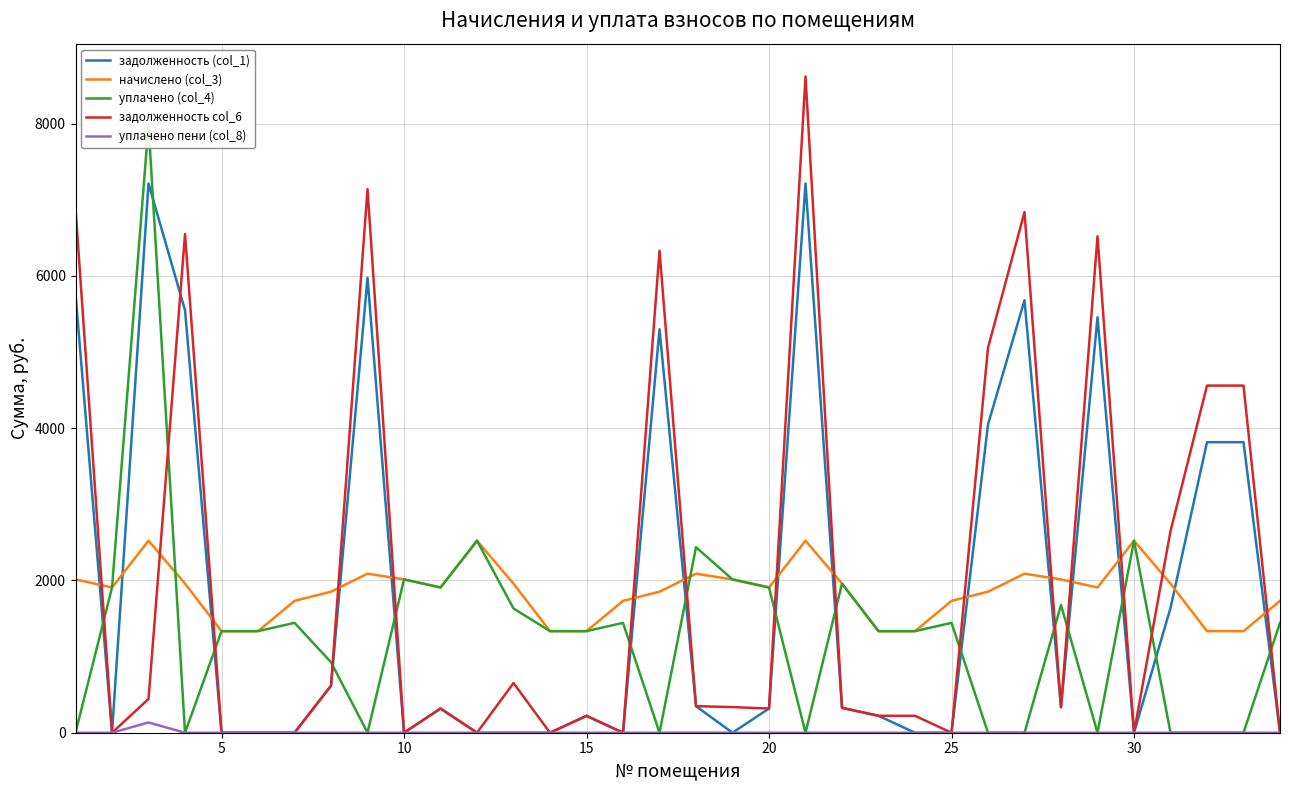

At how many categories does at least one series exceed 4622?

9